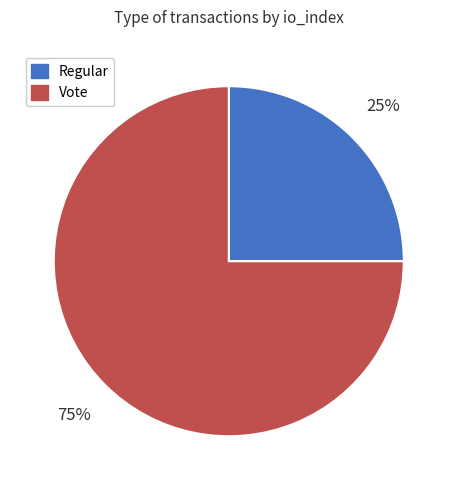

Do Regular and Vote together represent more than half of the pie?

Yes